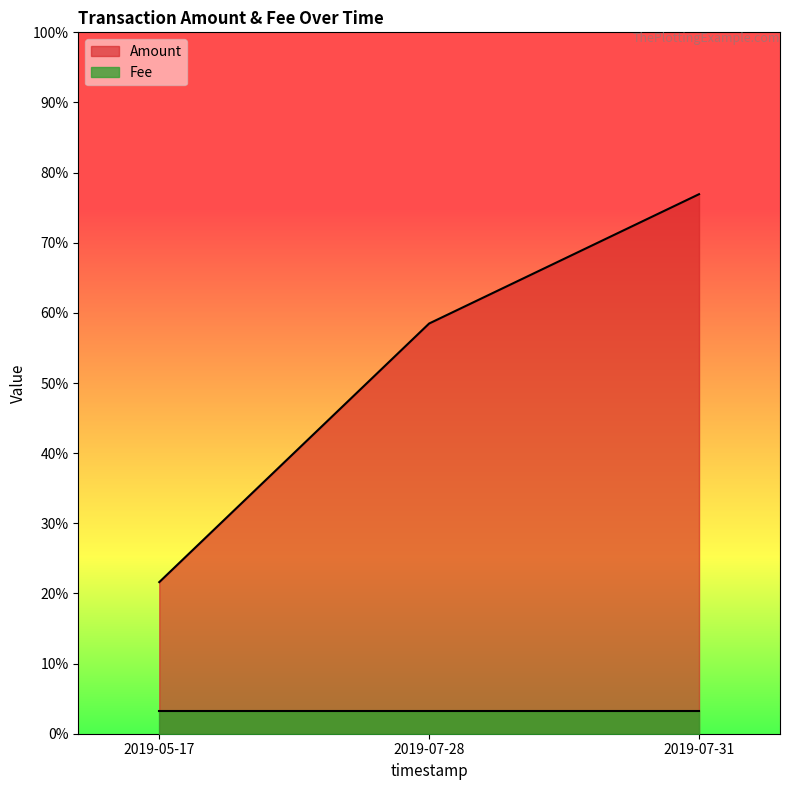

The chart shows a value of 0.0 at 2019-07-31. True or false?

False